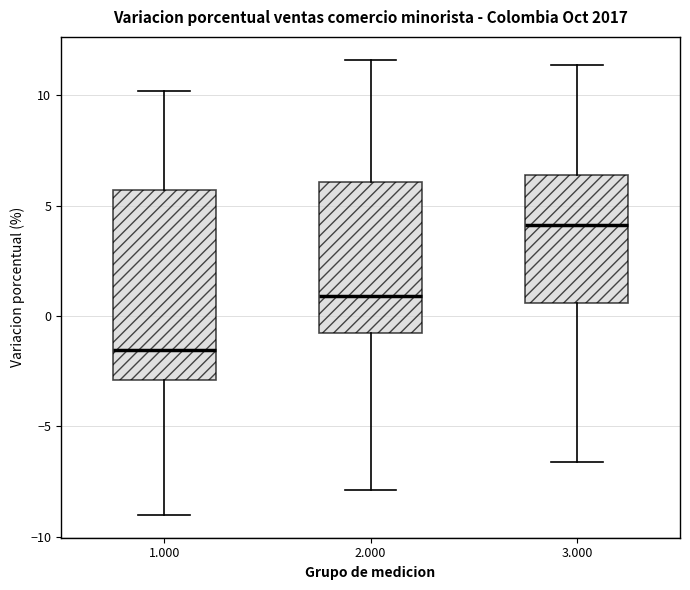

Where does the lower whisker of the box at x = 2.000 end on the y-axis? The values are not printed on the chart, so give them approximately, as read against the axis.

-8.0